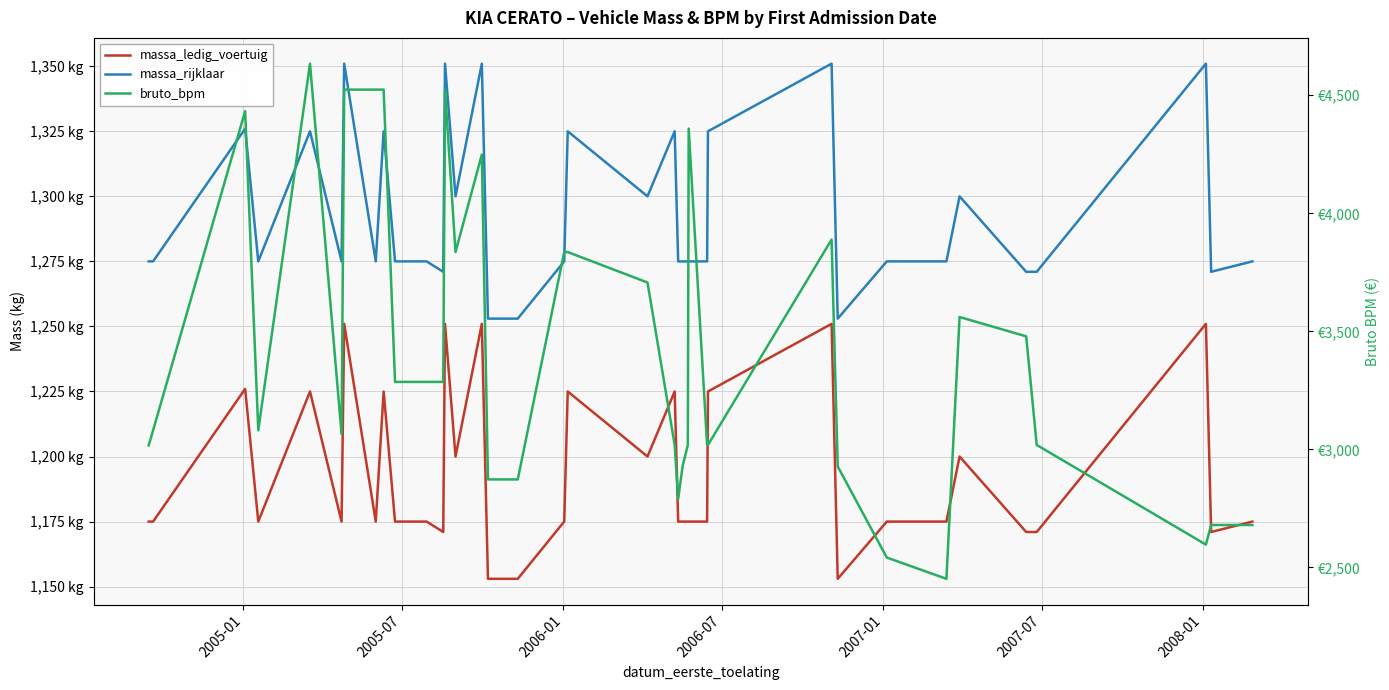

Is the value of bruto_bpm at 31 greater than the value of massa_ledig_voertuig at 2006-07?

Yes